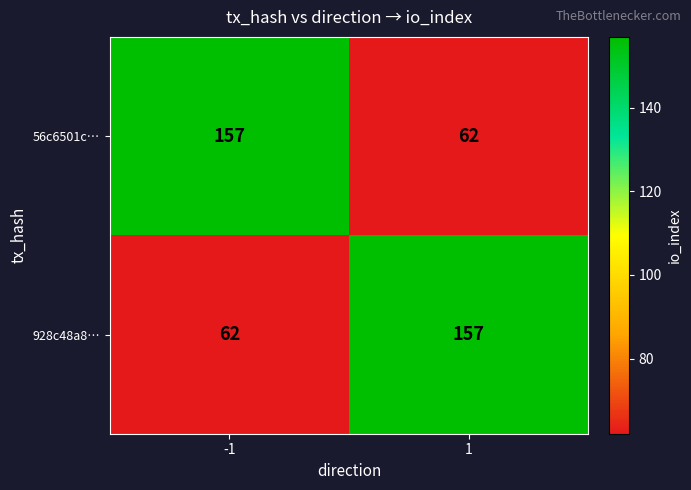

What is the difference between the highest and lowest values at -1?

95